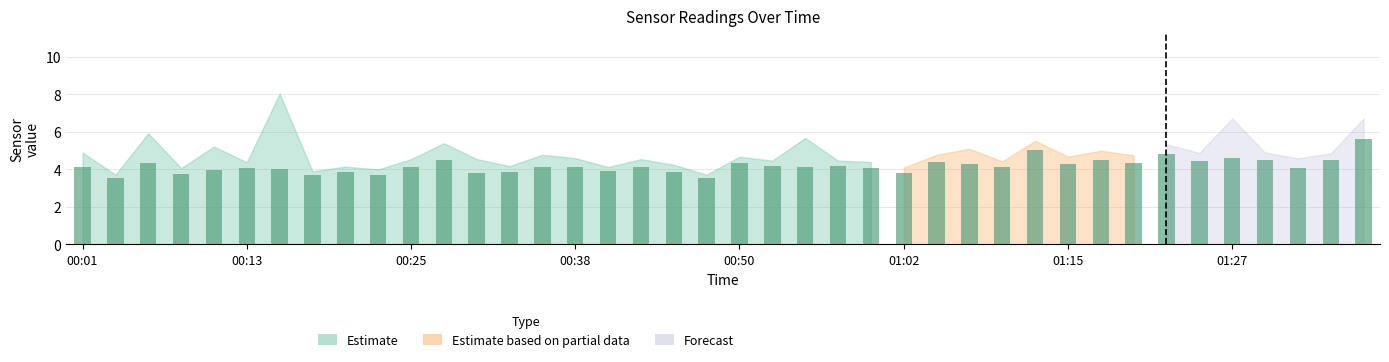

What is the value of the 15th bar from the left?

4.1